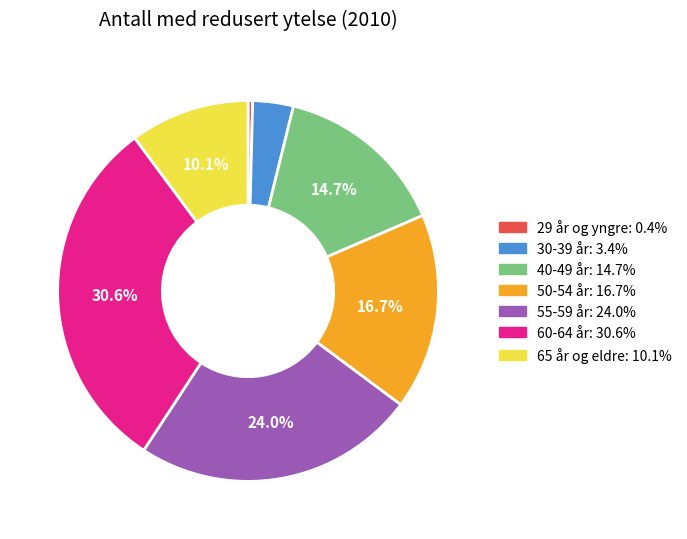

Which slice is the largest?

60-64 år